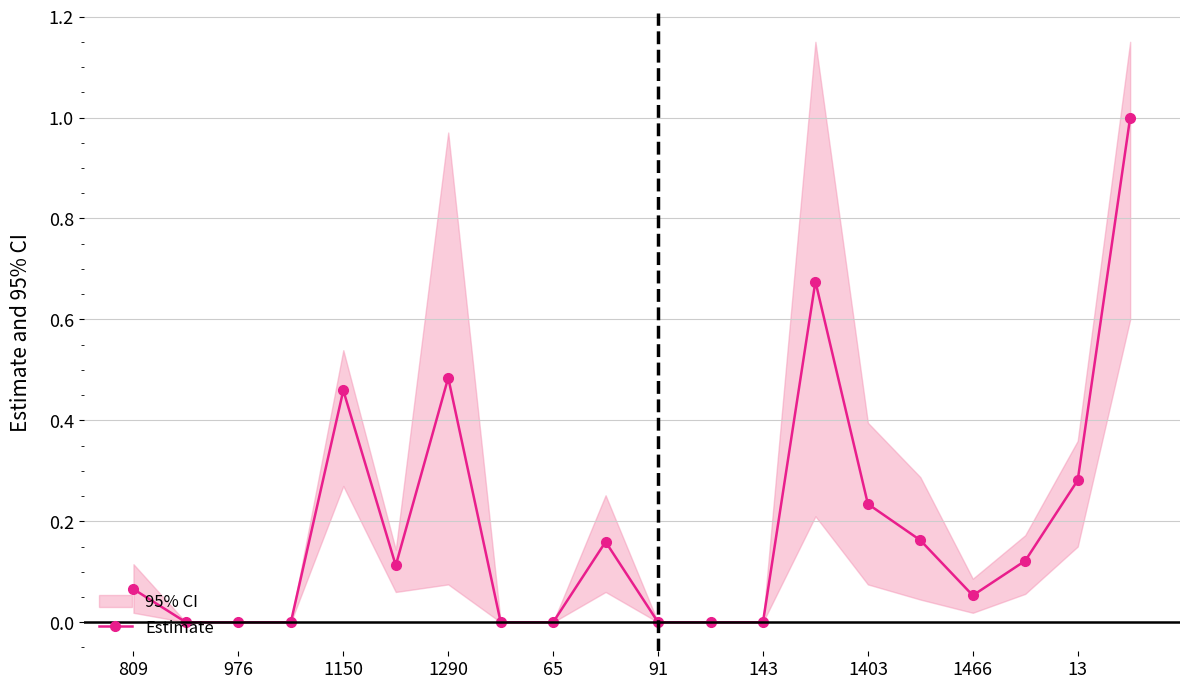

Is it true that Estimate equals 0.8 at 1290?

False